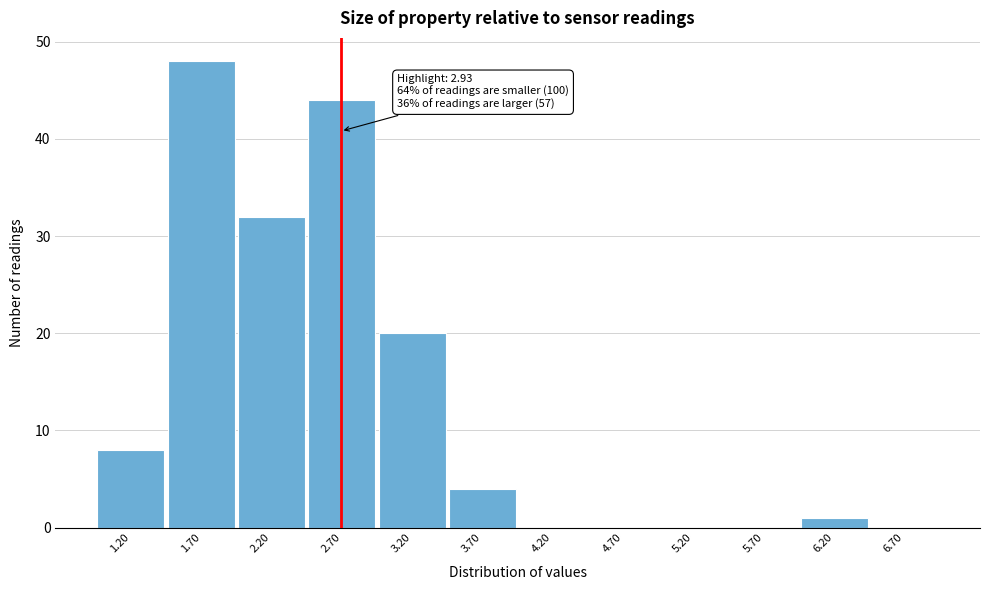

Reading left to right, transcribe all the data shown in this chart.

1.20=8	1.70=48	2.20=32	2.70=44	3.20=20	3.70=4	4.20=0	4.70=0	5.20=0	5.70=0	6.20=1	6.70=0